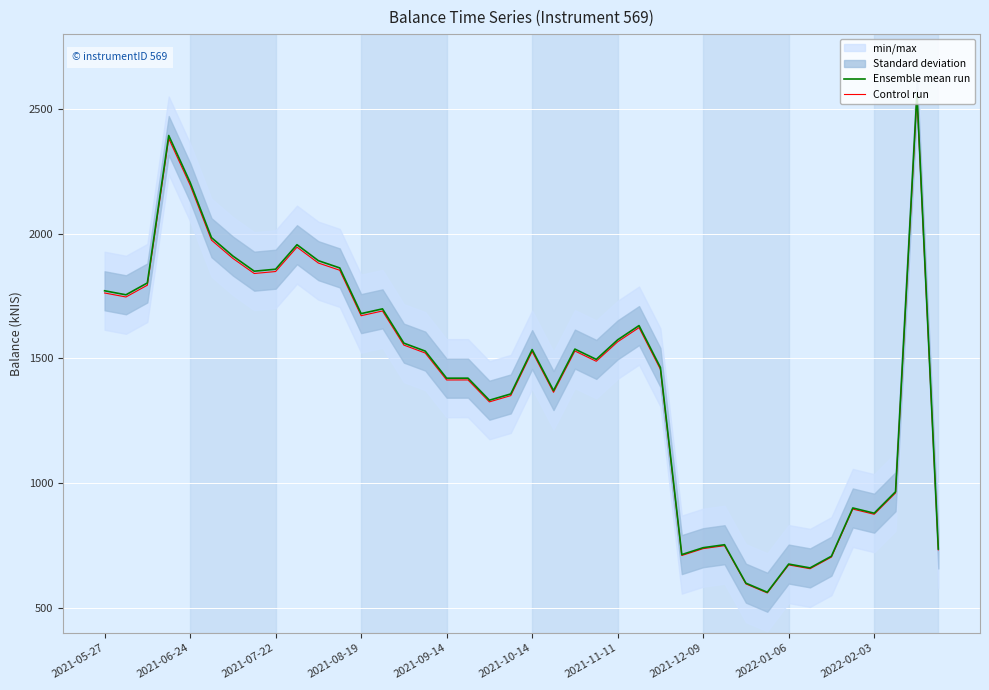

The value of Control run at 2021-07-22 is 507.6. True or false?

False